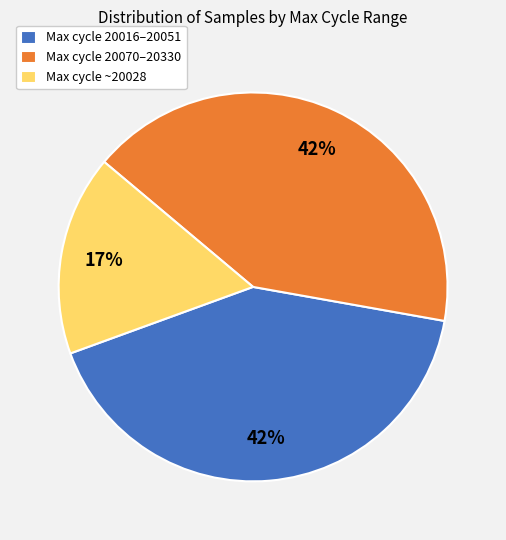

Is there a majority slice in this chart?

No